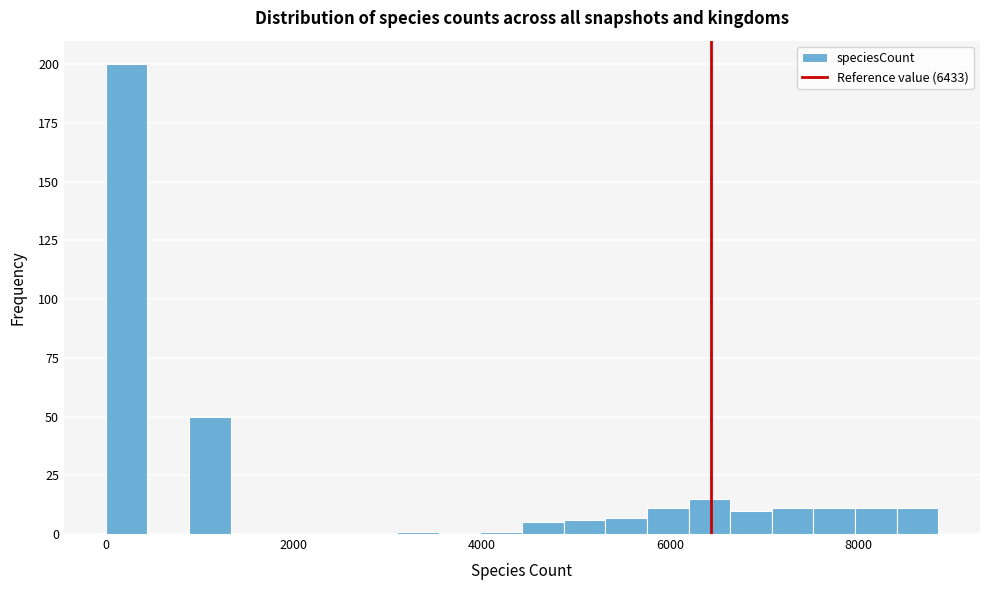

Read against the x-axis, roughly where is the centre of the tallest bar?

200